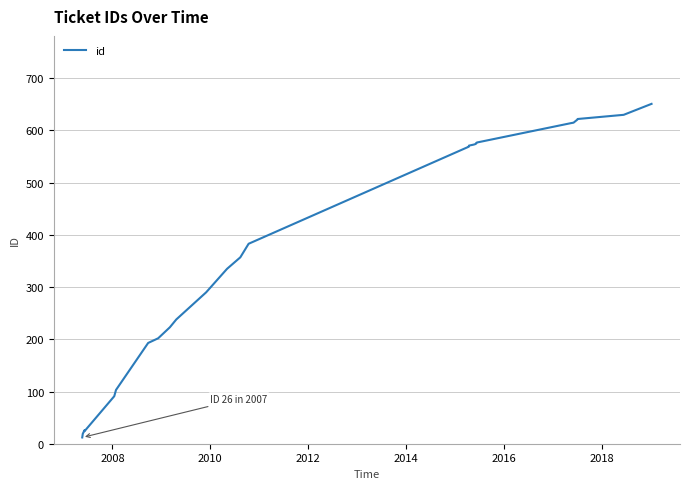

What is the difference between the maximum and minimum values?

639